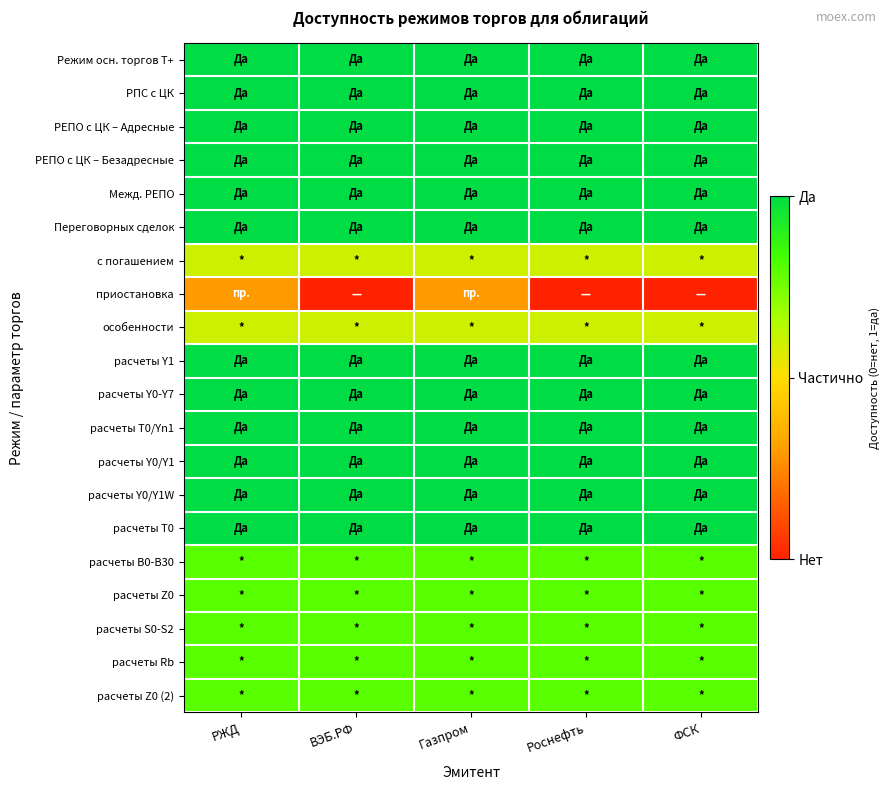

What is the maximum value shown in the chart?

1.0